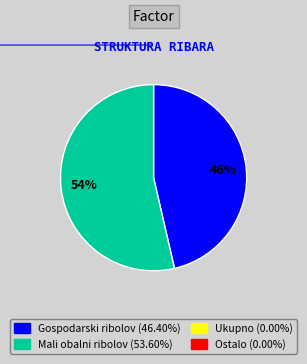

Is there a majority slice in this chart?

Yes